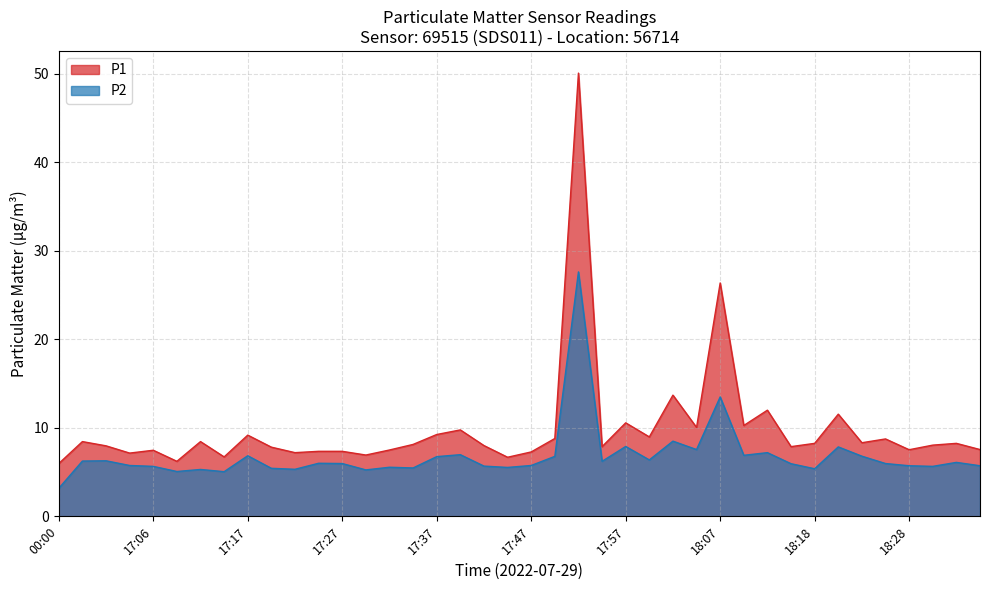

What is the highest value of the P2 series?

27.6